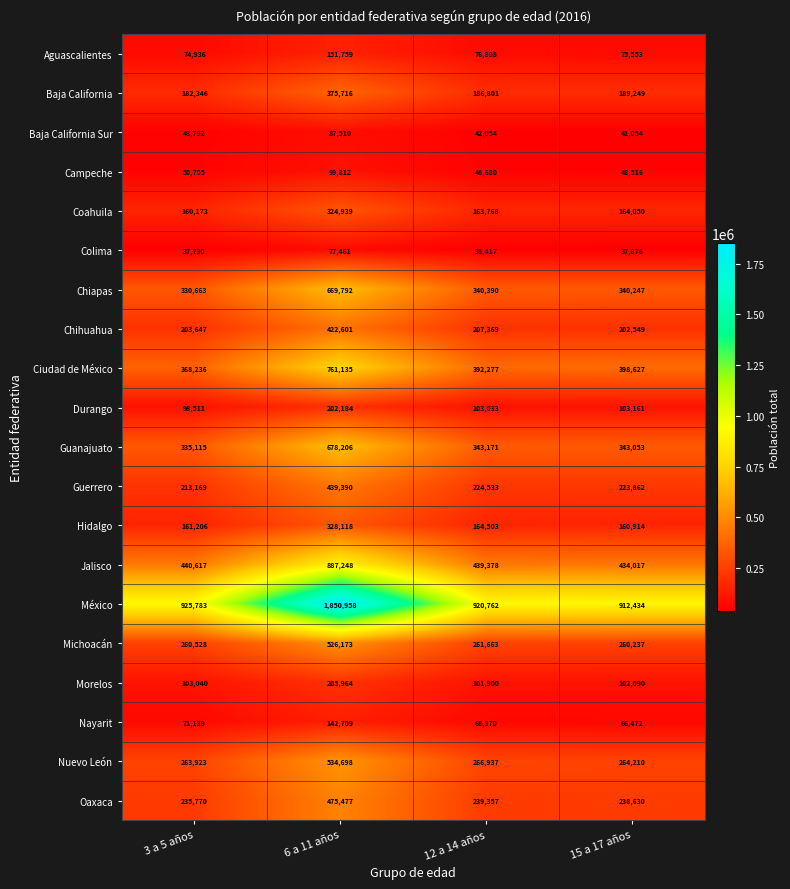

What is the difference between the maximum and second lowest values in the Aguascalientes series?

76206